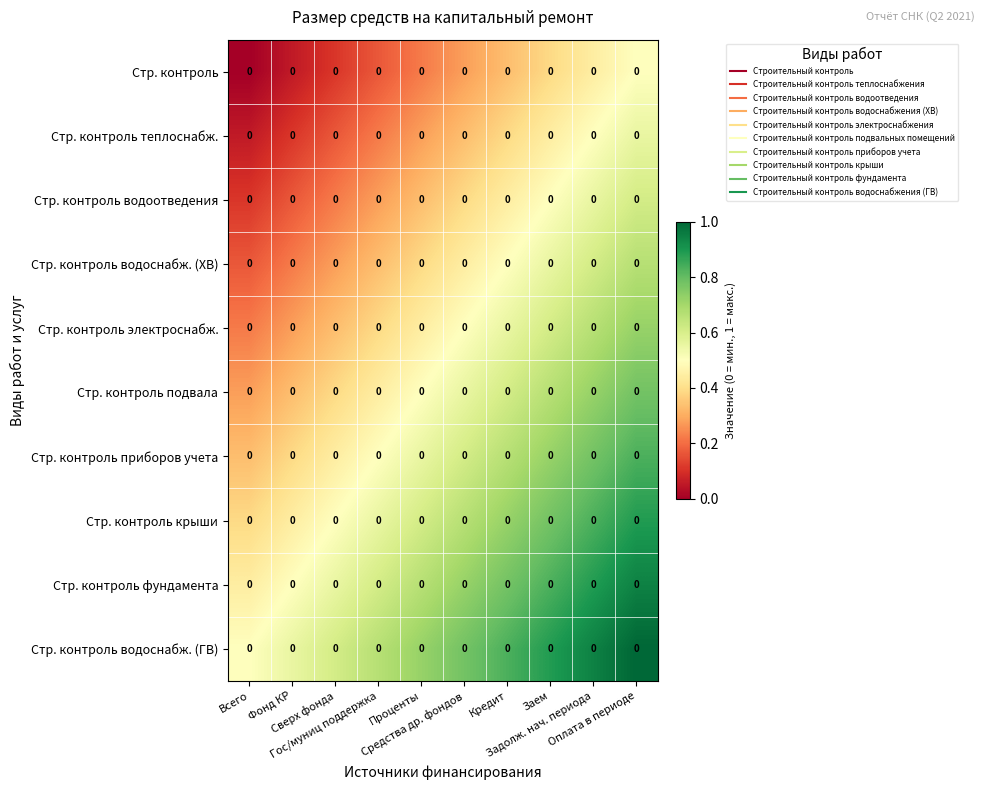

At which label does Стр. контроль подвала reach its minimum?

Всего